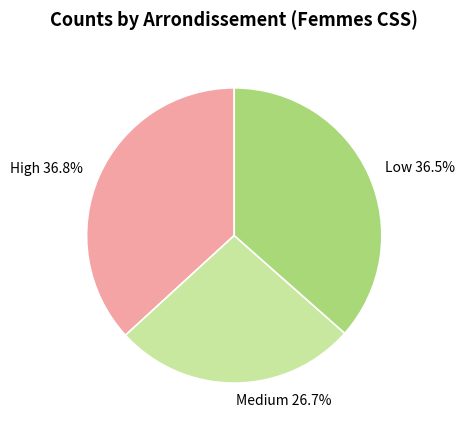

Which slice is the smallest?

Medium 26.7%